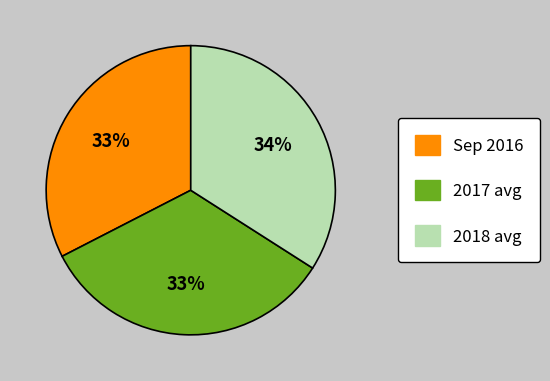

Does any single category account for the majority?

No